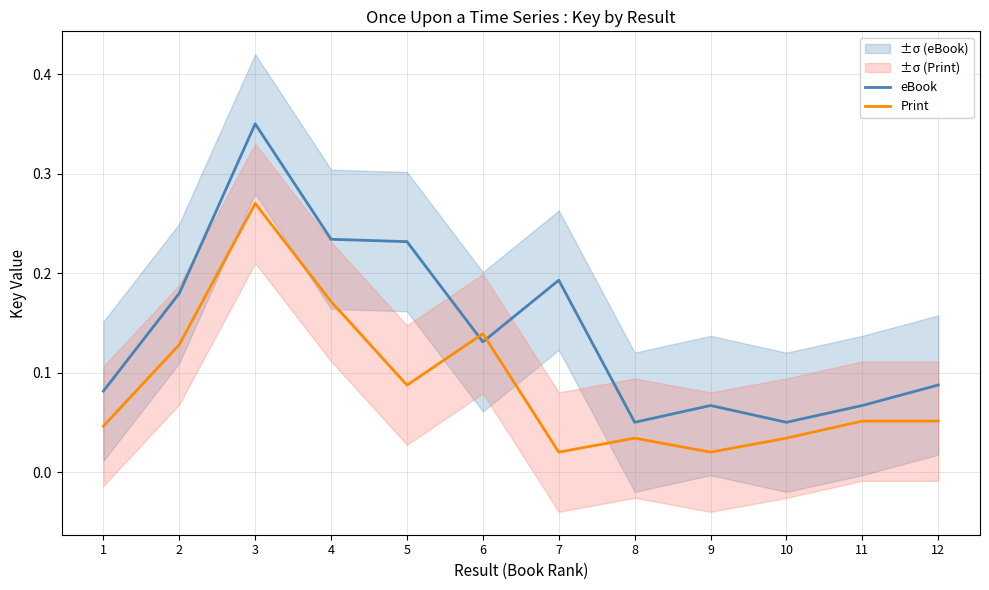

At how many categories does at least one series exceed 0?

12